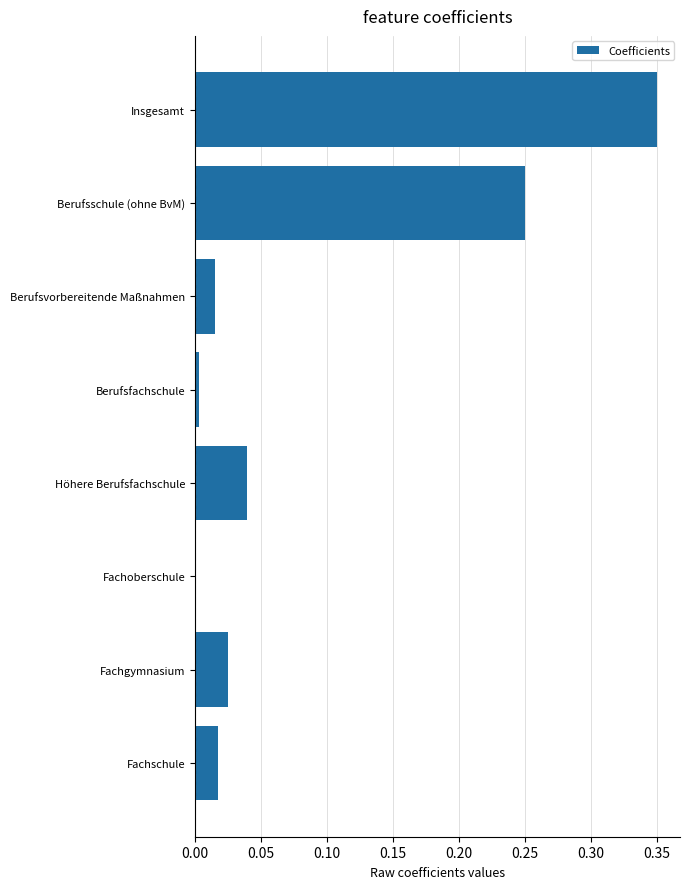

Between Fachgymnasium and Berufsfachschule, which is larger?

Fachgymnasium